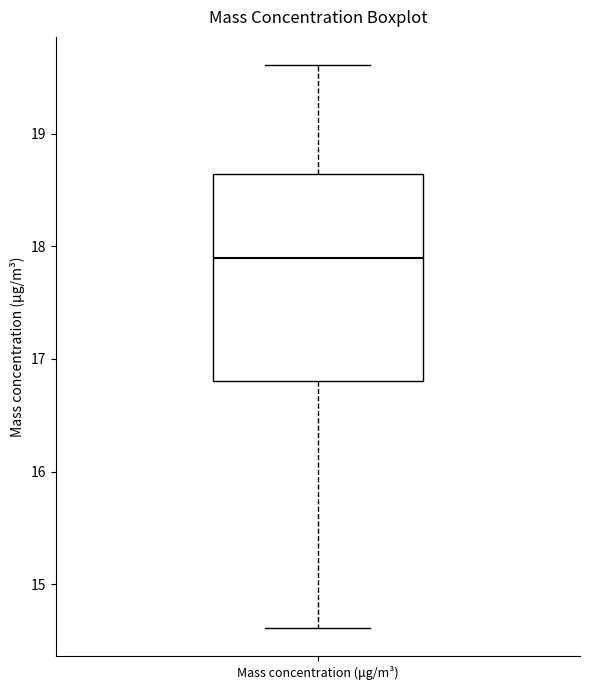

Transcribe this box plot: give where the median line is, the range the box spans, and where the two whiskers end, as read against the y-axis. The values are not printed on the chart, so give them approximately, as read against the axis.

median 17.9, box 16.8 to 18.6, whiskers 14.6 to 19.6